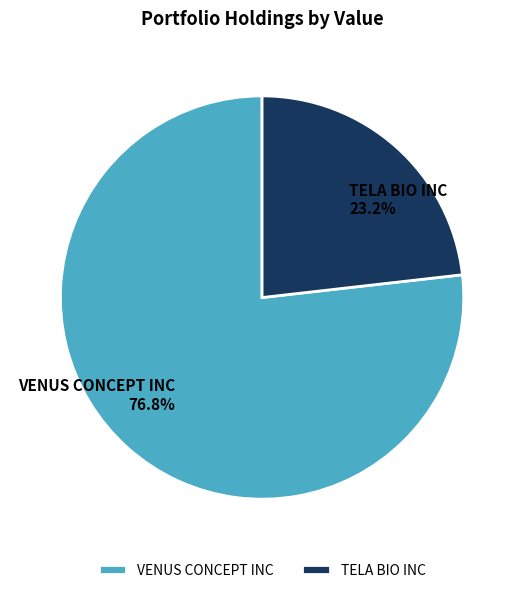

How many segments does this pie chart have?

2